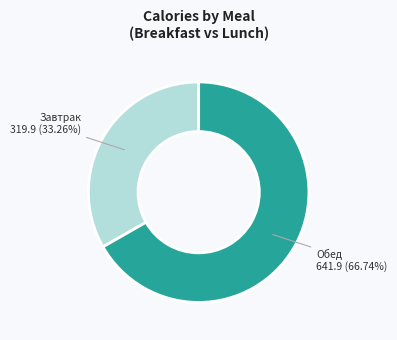

How many segments does this pie chart have?

2